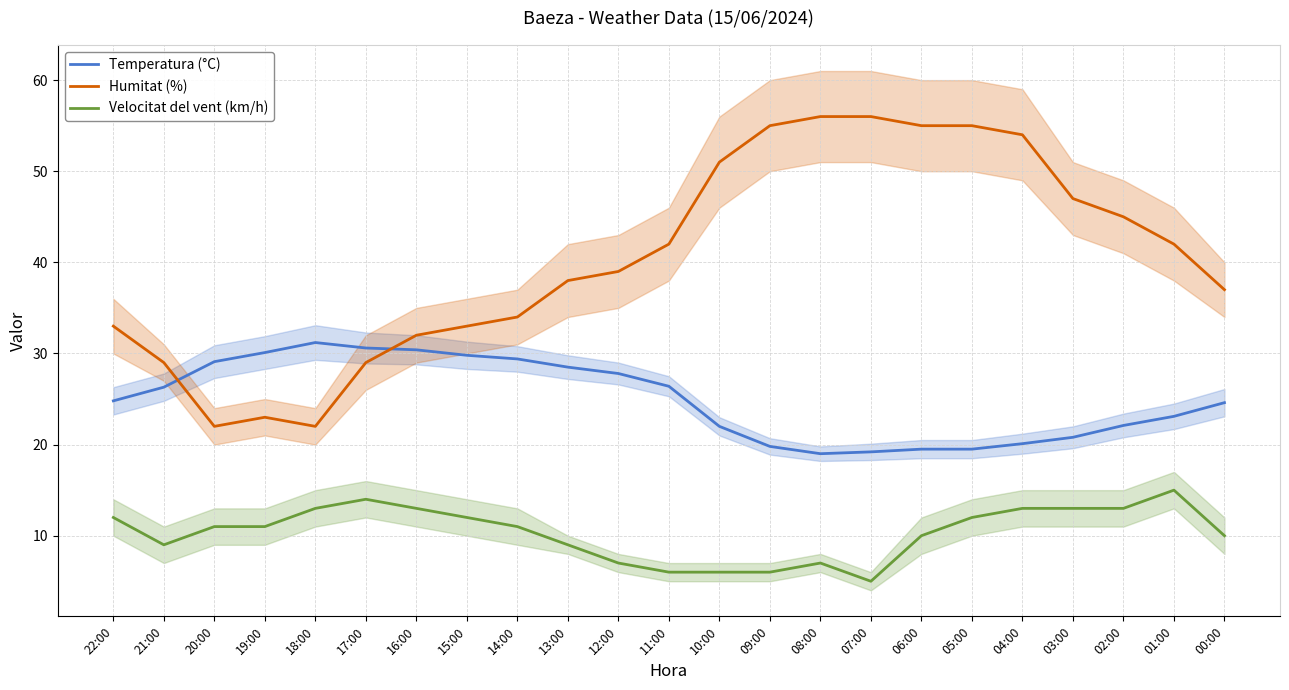

What is the spread (max minus min) of values at 04:00?

41.0